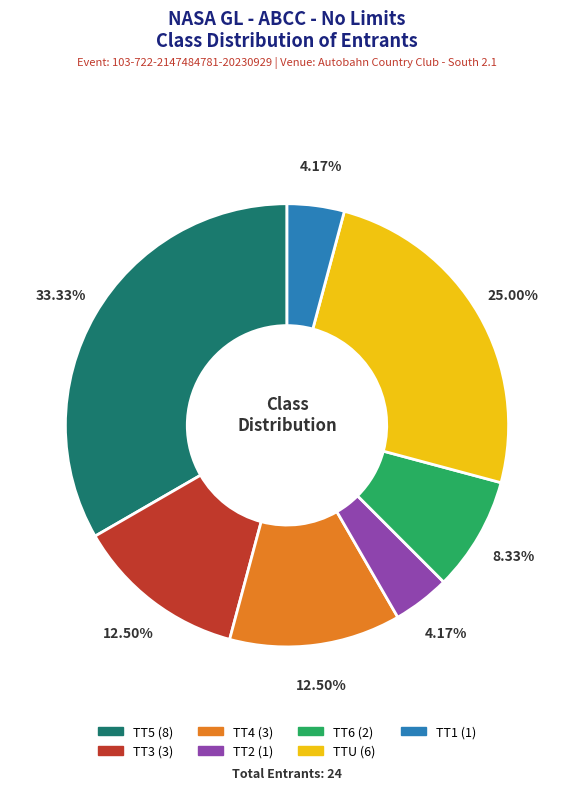

How much of the chart is everything except TT1?

95.8%